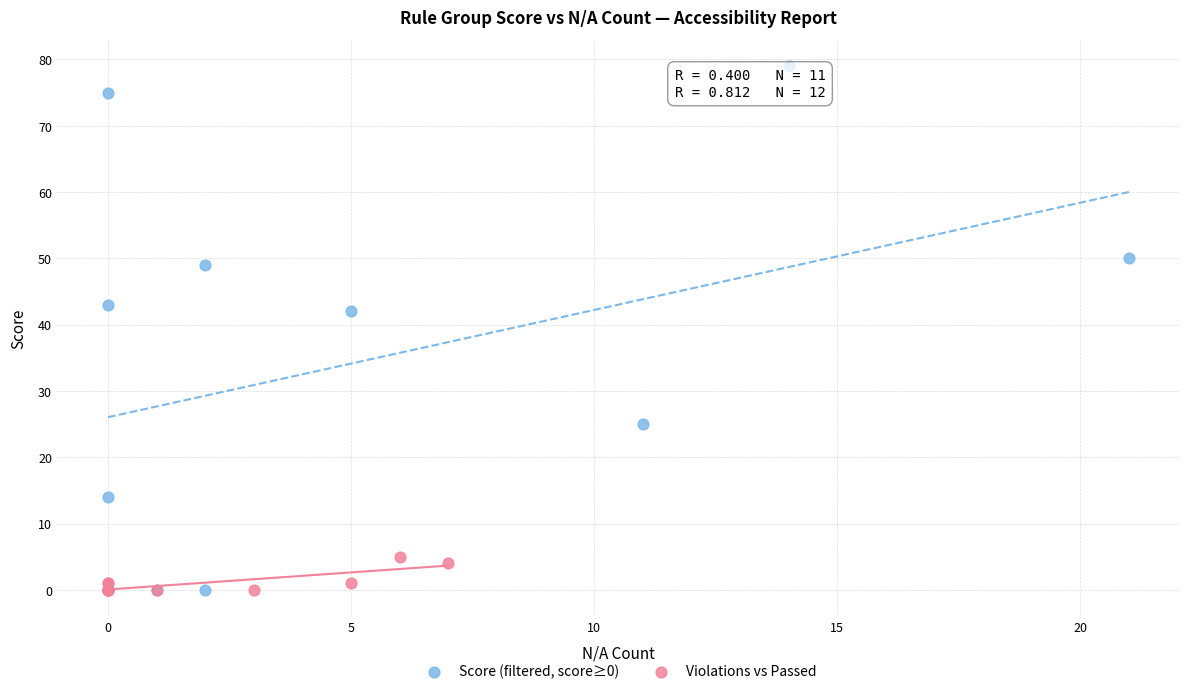

Which series contains the highest Y value?

Score (filtered, score≥0)